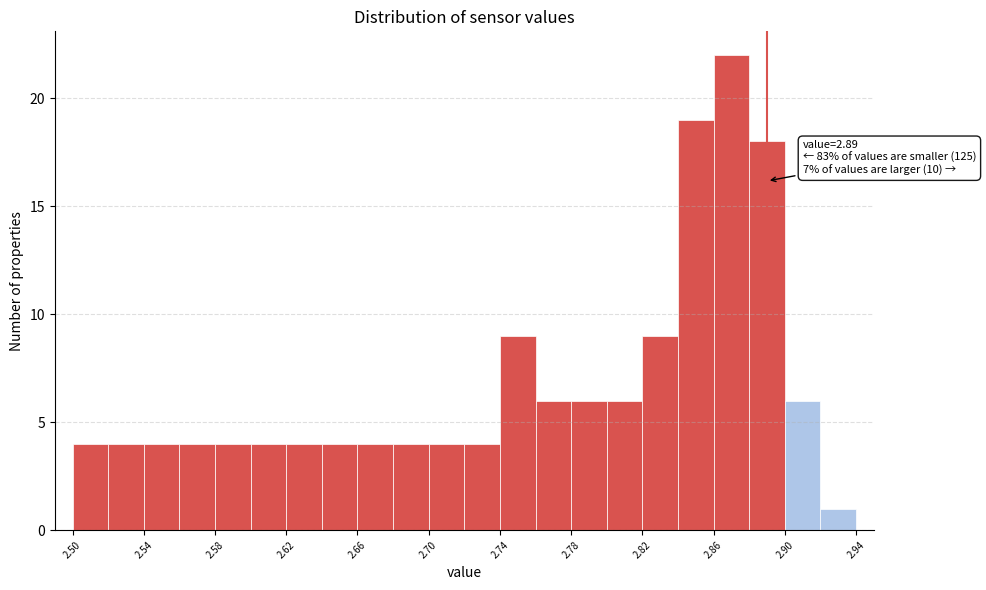

Over which range of the x-axis is the bar tallest?

2.86 to 2.88